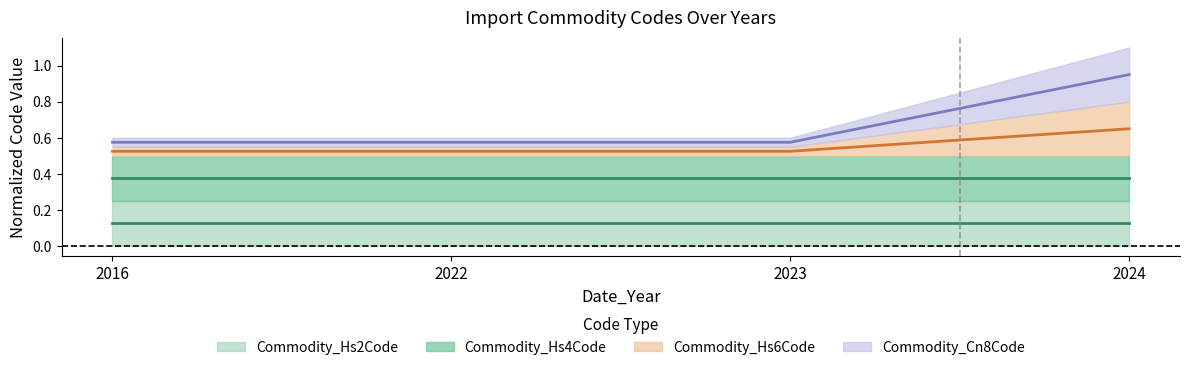

True or false: Commodity_Cn8Code has more than 0 points higher than both neighbors.

False